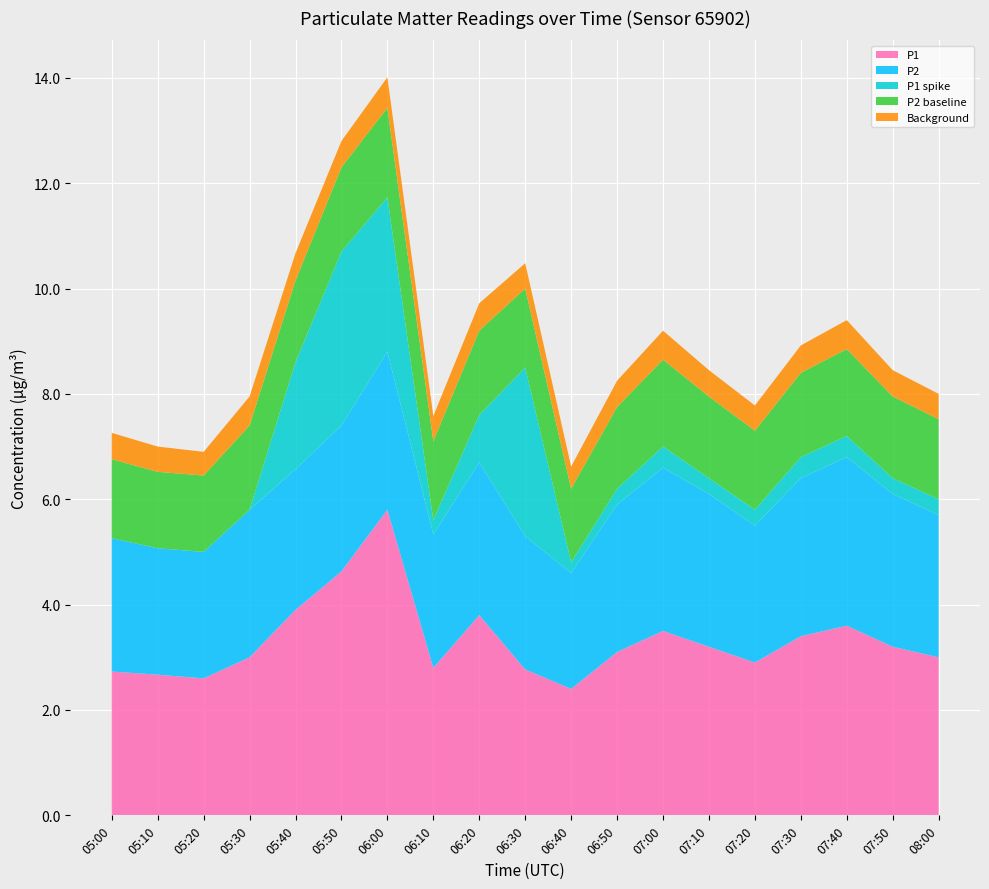

Reading left to right, extract all data points from this chart.

P1: 2.7	2.7	2.6	3.0	3.9	4.6	5.8	2.8	3.8	2.8	2.4	3.1	3.5	3.2	2.9	3.4	3.6	3.2	3.0
P2: 2.5	2.4	2.4	2.8	2.7	2.8	3.0	2.5	2.9	2.5	2.2	2.8	3.1	2.9	2.6	3.0	3.2	2.9	2.7
P1 spike: 0.0	0.0	0.0	0.0	2.0	3.3	2.9	0.3	0.9	3.2	0.2	0.3	0.4	0.3	0.3	0.4	0.4	0.3	0.3
P2 baseline: 1.5	1.4	1.4	1.6	1.6	1.6	1.7	1.5	1.6	1.5	1.4	1.6	1.6	1.6	1.5	1.6	1.6	1.6	1.5
Background: 0.5	0.5	0.5	0.6	0.5	0.5	0.6	0.5	0.5	0.5	0.4	0.5	0.6	0.5	0.5	0.5	0.6	0.5	0.5